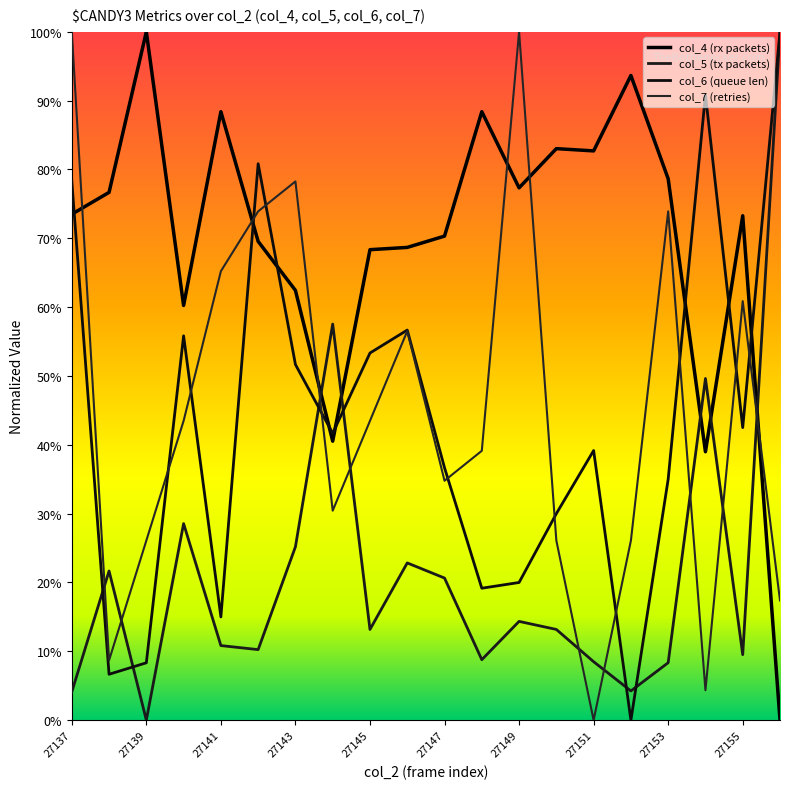

List the series in order of their peak value, highest first.

col_4 (rx packets), col_5 (tx packets), col_6 (queue len), col_7 (retries)